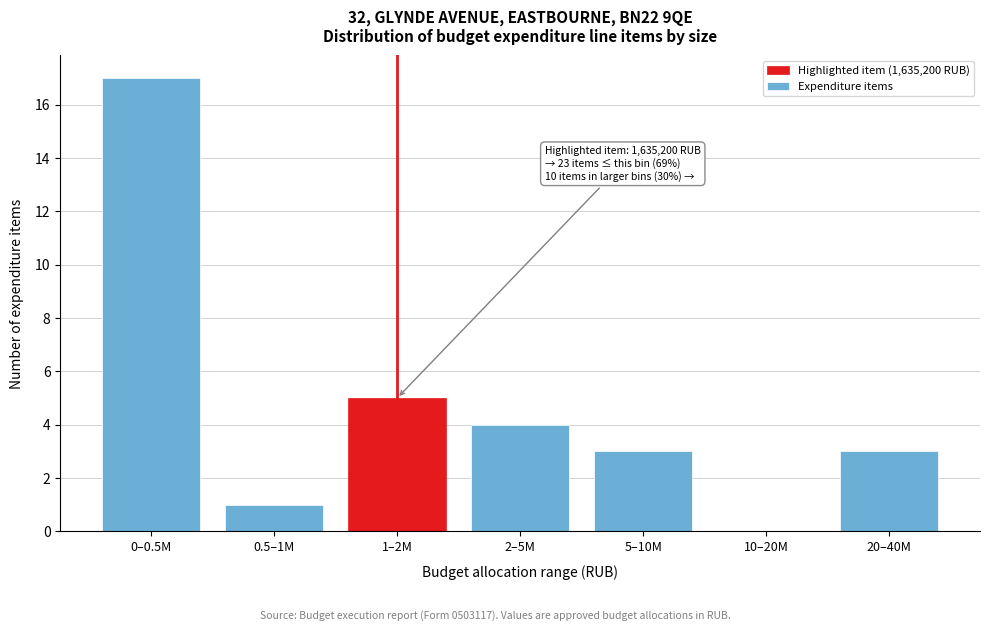

Reading left to right, list all the values displayed in this chart.

0–0.5M=17	0.5–1M=1	1–2M=5	2–5M=4	5–10M=3	10–20M=0	20–40M=3